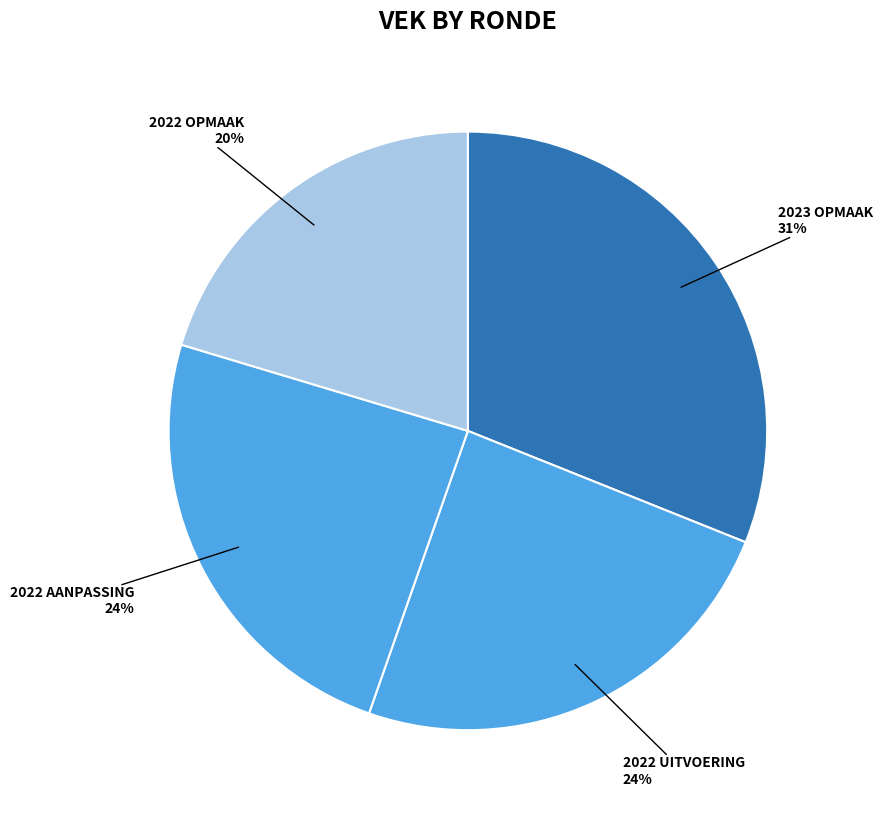

How many slices are in this pie chart?

4